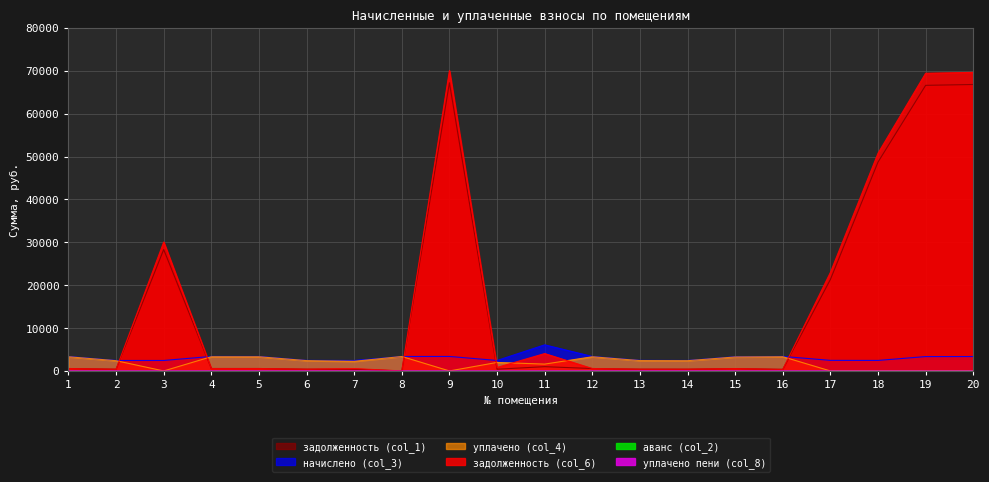

After their last crossing, which series has the higher values: уплачено (col_4) or задолженность (col_6)?

задолженность (col_6)